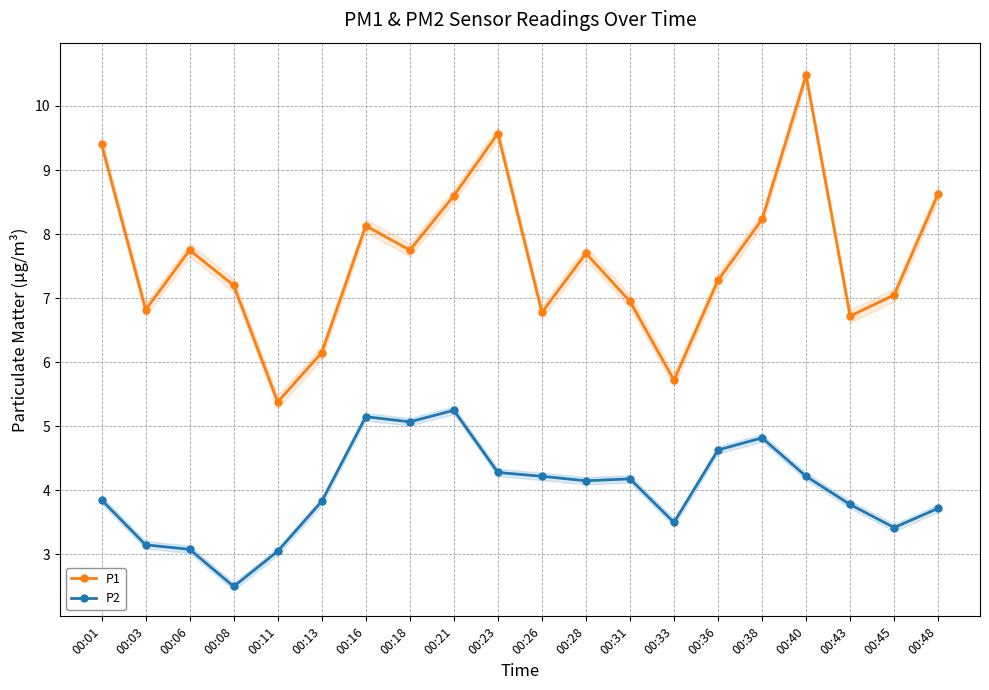

Where is the first local minimum for P2?

00:08